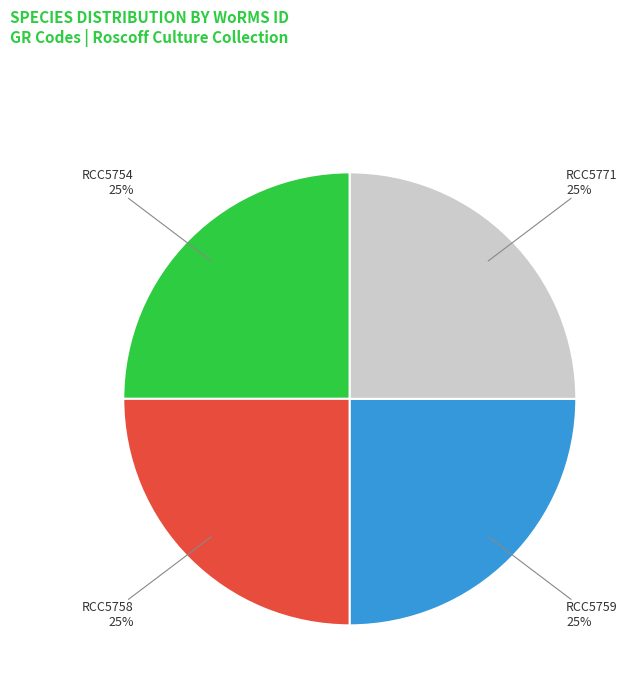

What percentage is the RCC5758 slice, to the nearest percent?

25%